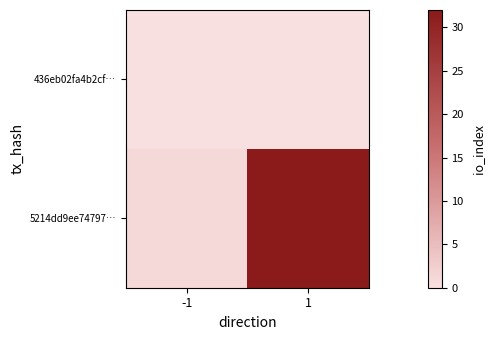

Rank the series at -1 from lowest to highest value.

436eb02fa4b2cf…, 5214dd9ee74797…